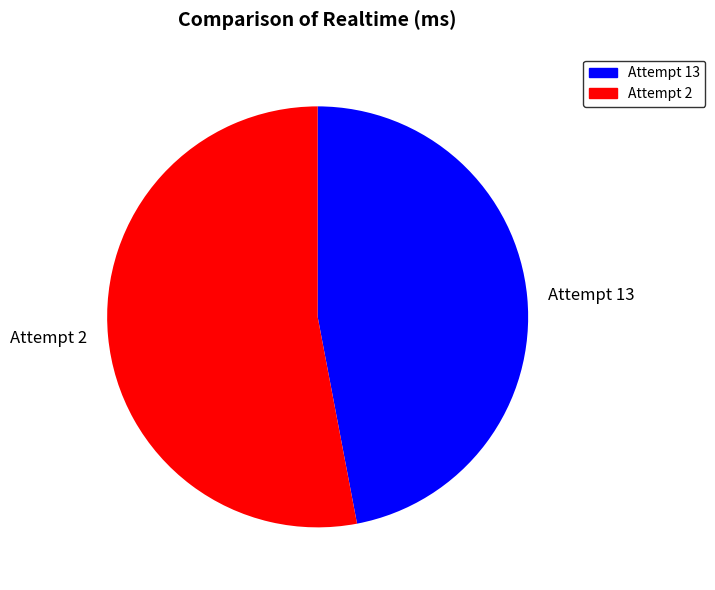

Rank the categories by value from highest to lowest.

Attempt 2, Attempt 13